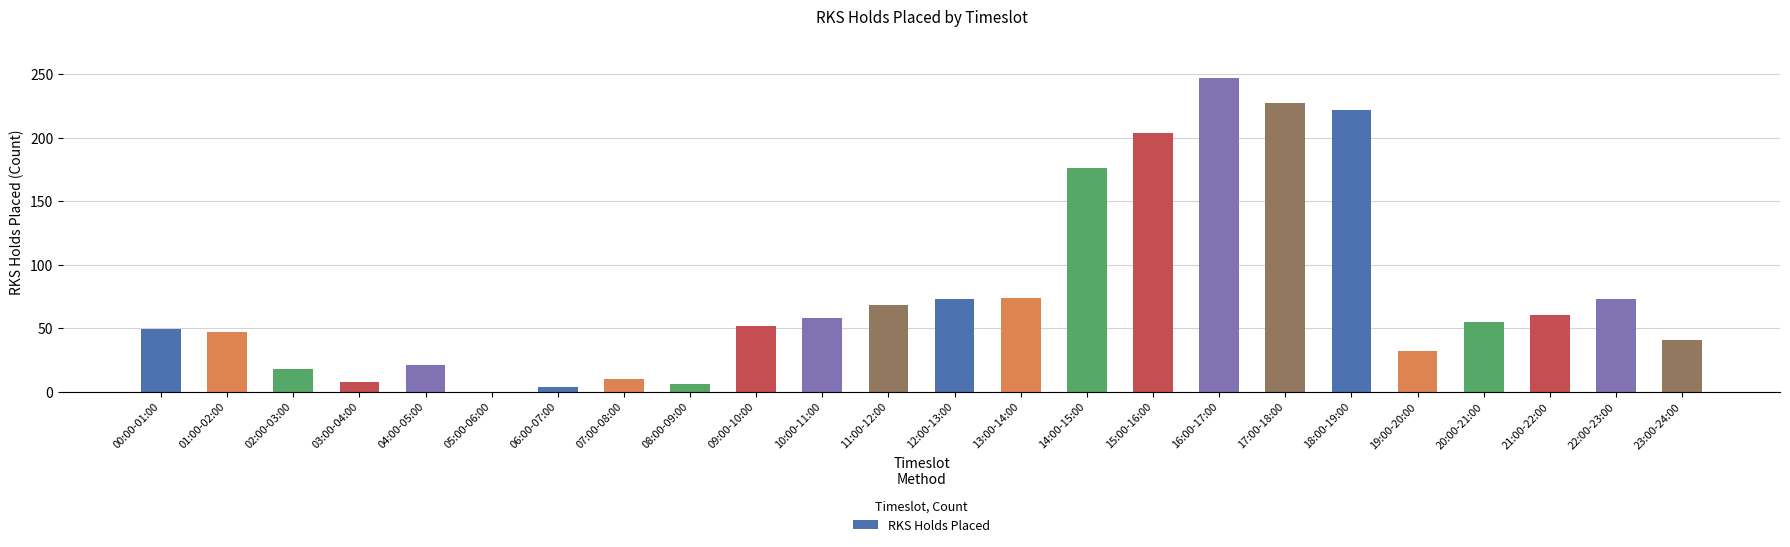

Count the number of categories in the chart.

24